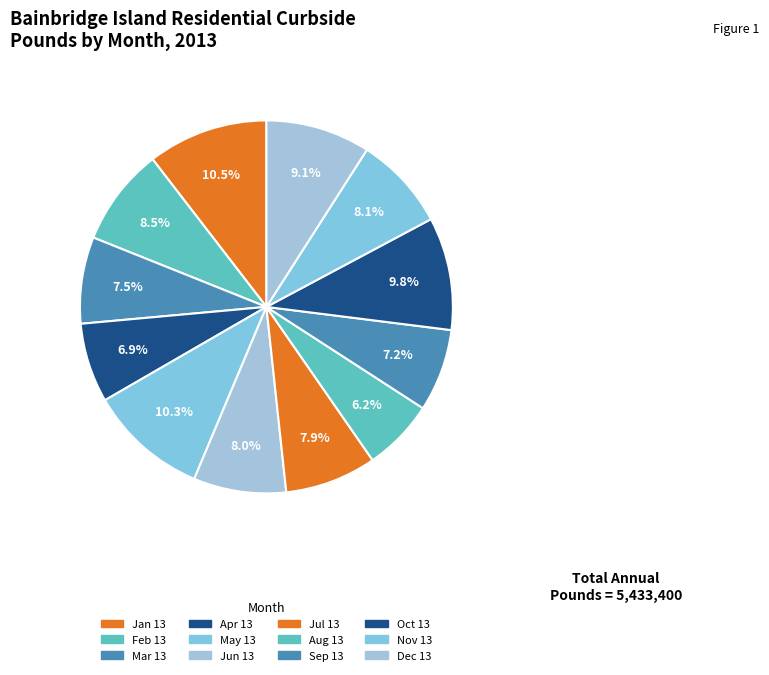

True or false: Jun 13 accounts for 8% of the total.

True